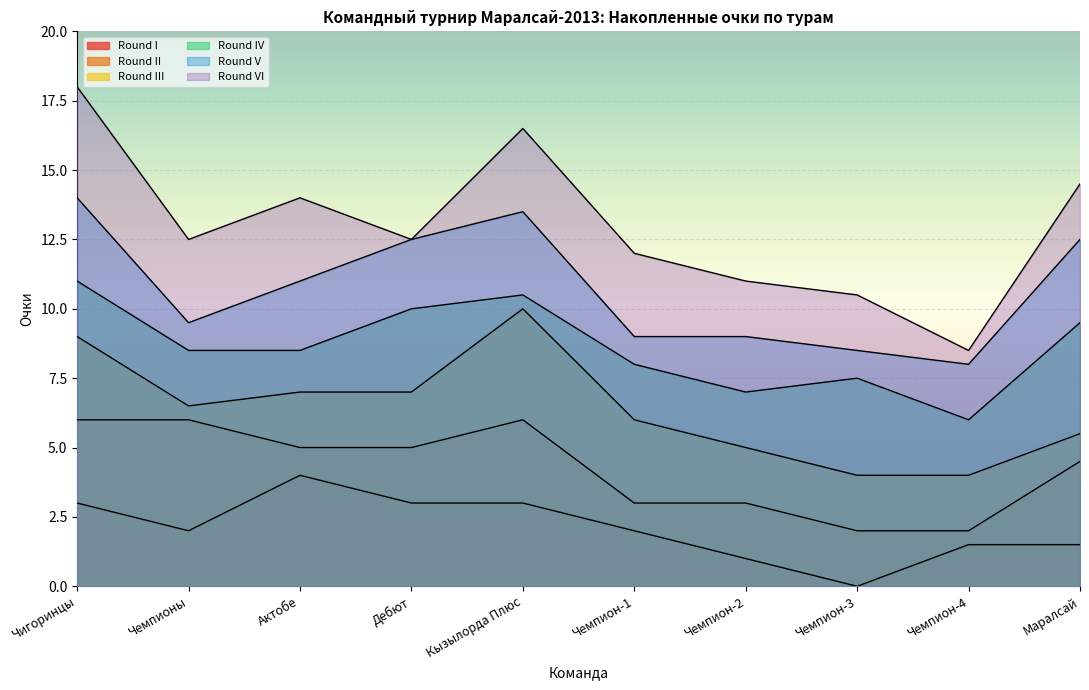

How many lines are shown in the chart?

6